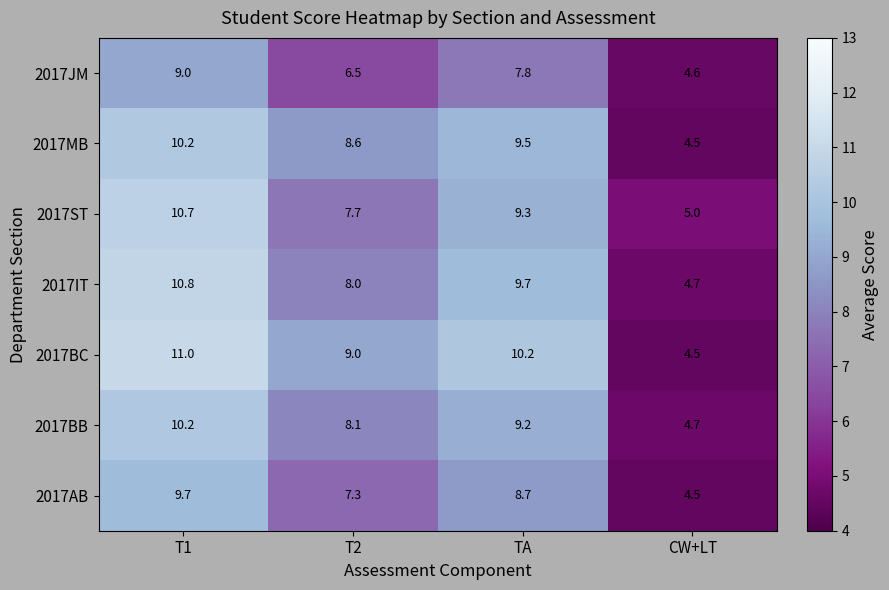

Which category has the highest value in the 2017AB series?

T1